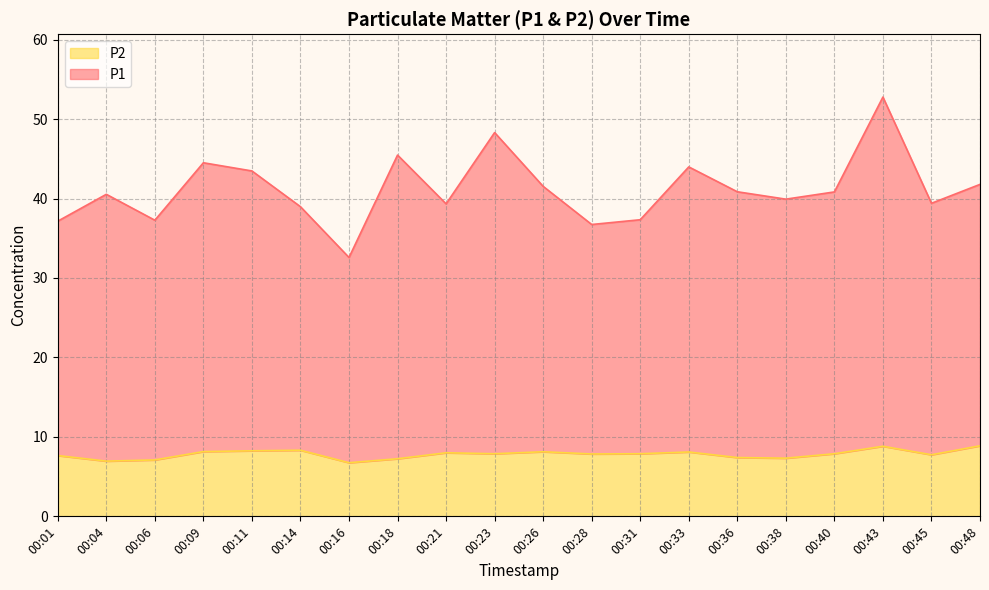

How many lines are shown in the chart?

2